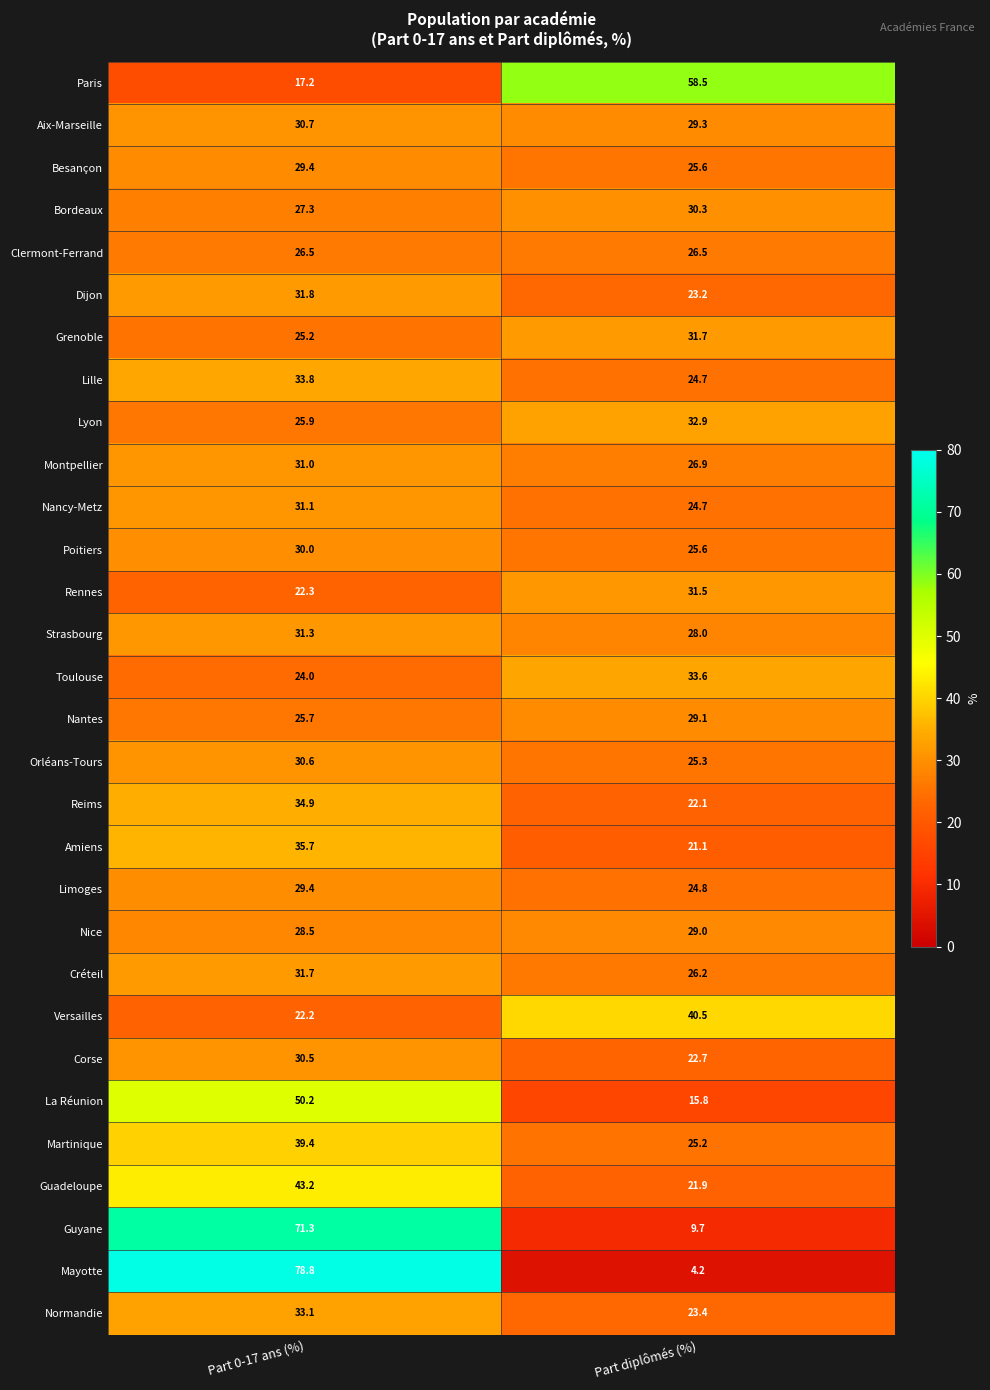

What is the total value across all series at Part 0-17 ans (%)?

1002.7